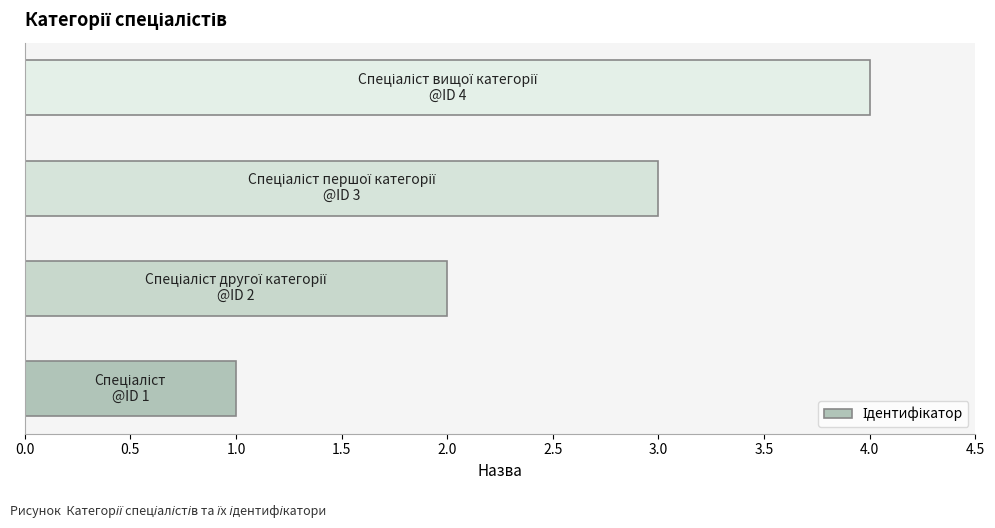

Count the values in the range 2 to 4.

3